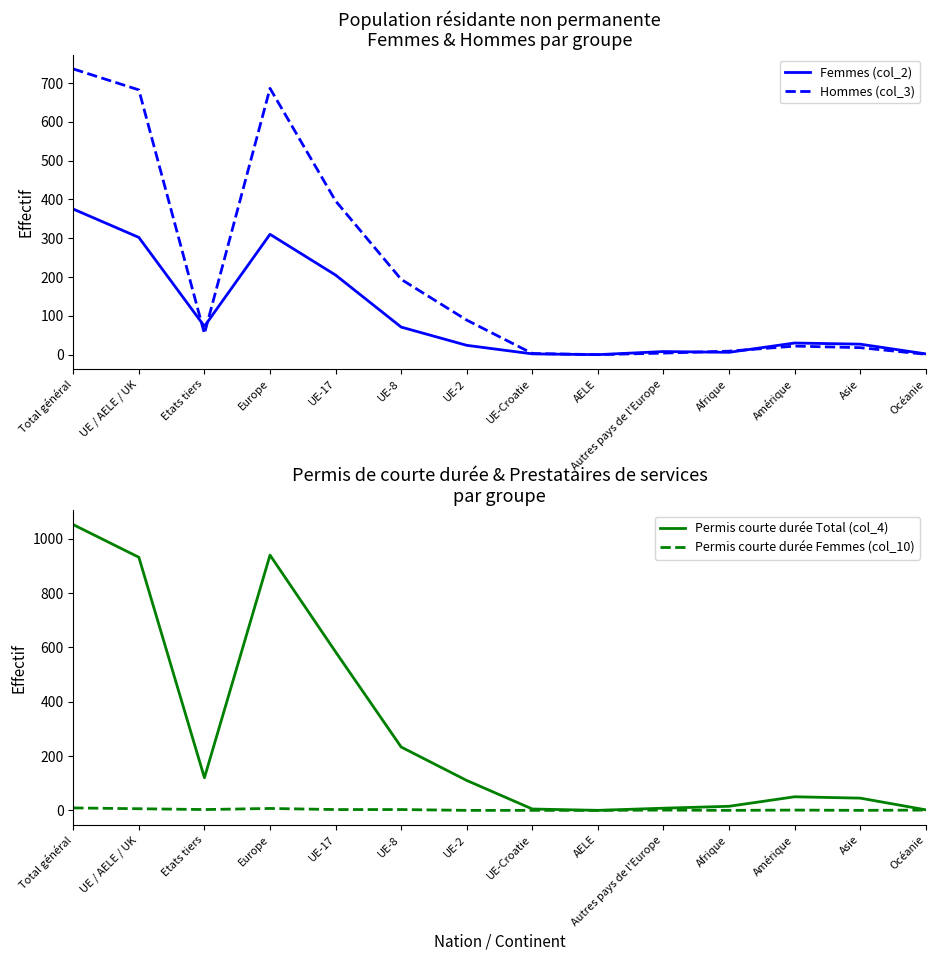

True or false: Permis courte durée Femmes (col_10) and Permis courte durée Total (col_4) intersect in this chart.

False